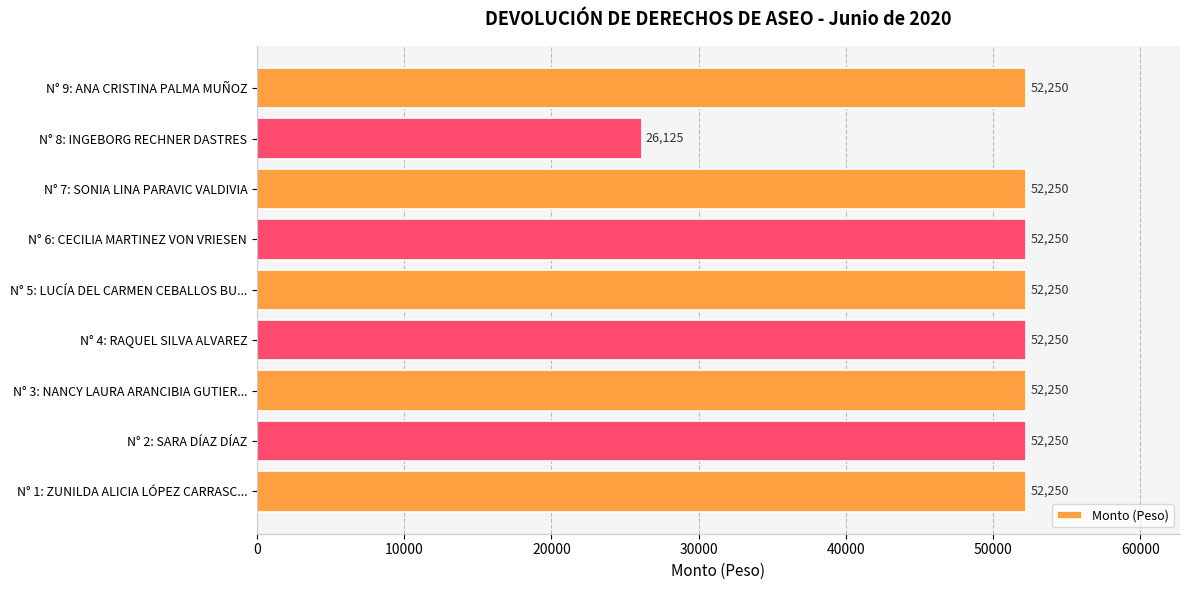

What is the greatest value displayed?

52250